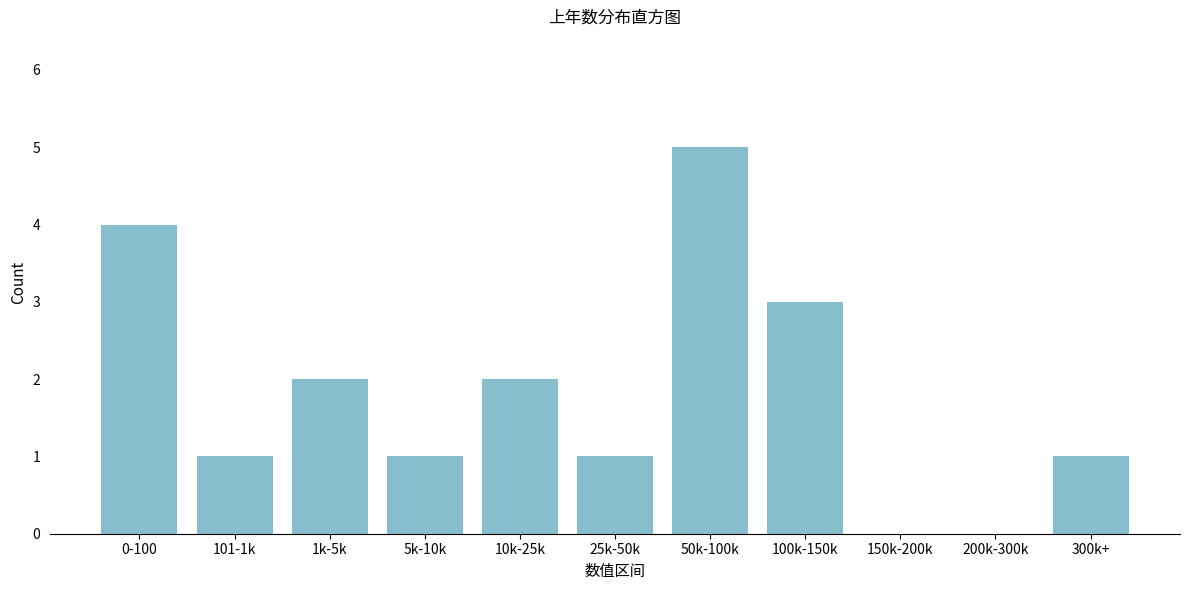

Reading right to left, list all the values displayed in this chart.

300k+=1	200k-300k=0	150k-200k=0	100k-150k=3	50k-100k=5	25k-50k=1	10k-25k=2	5k-10k=1	1k-5k=2	101-1k=1	0-100=4